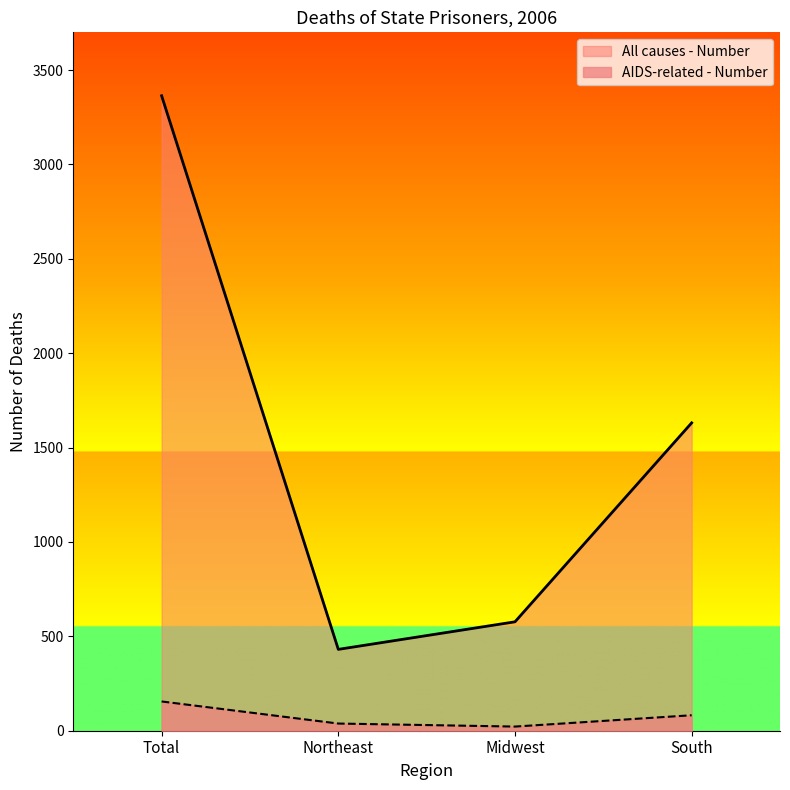

Count the number of categories in the chart.

4